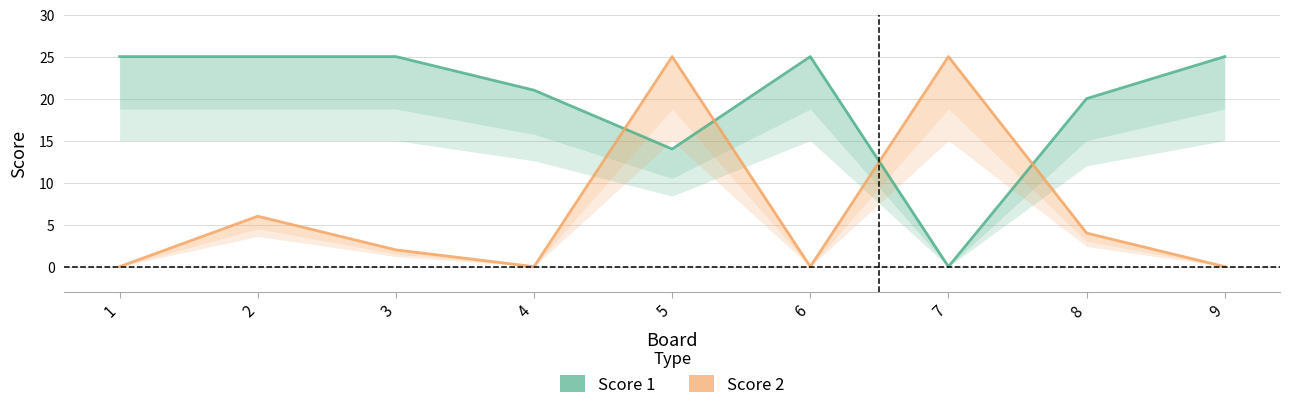

The value of Score 1 at 2 is 25. True or false?

True